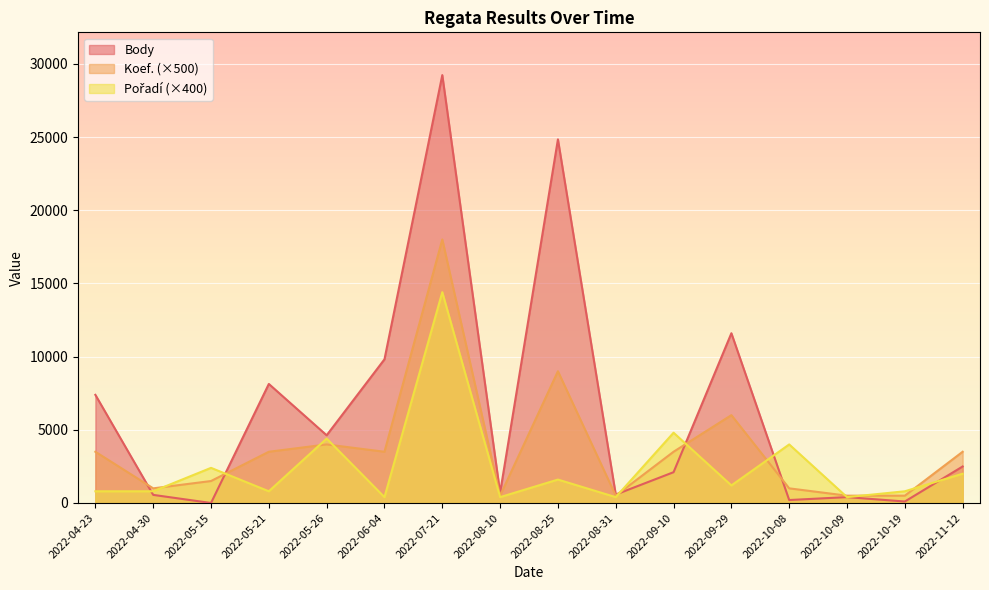

What are all the series names shown in the legend?

Body, Koef., Pořadí